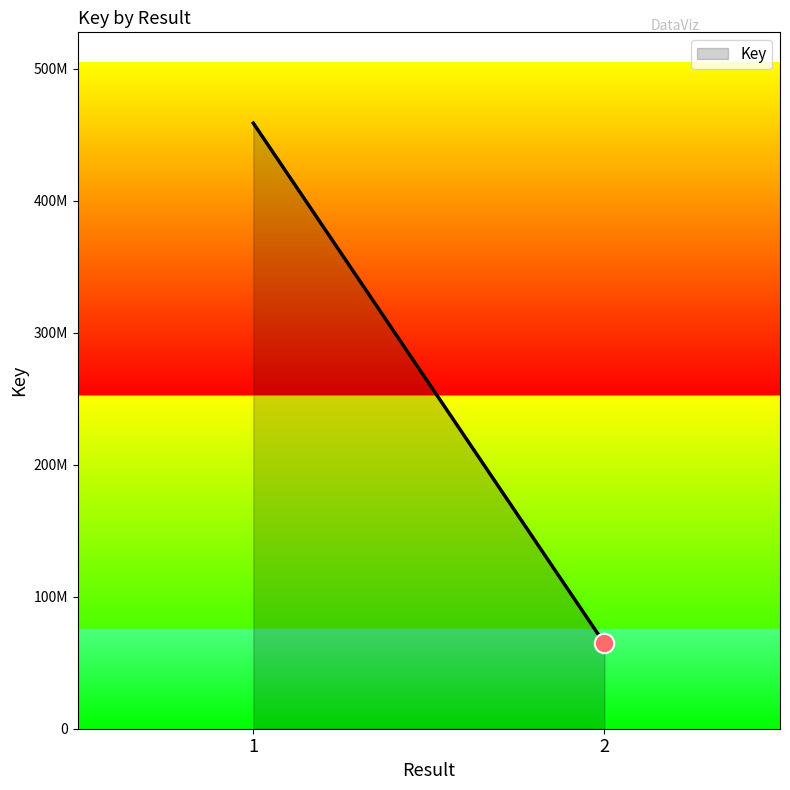

List the labels in order of value, smallest first.

2, 1